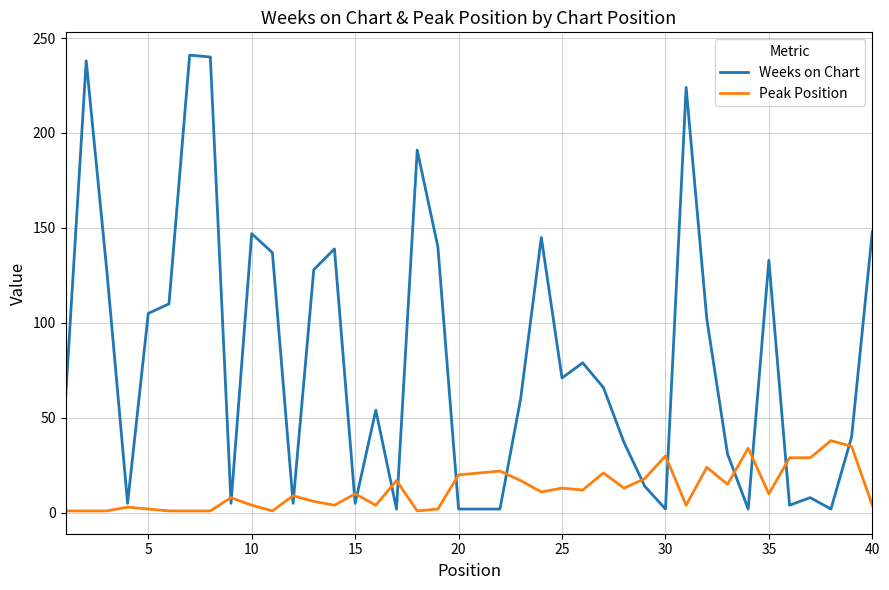

What is the maximum value for Peak Position?

38